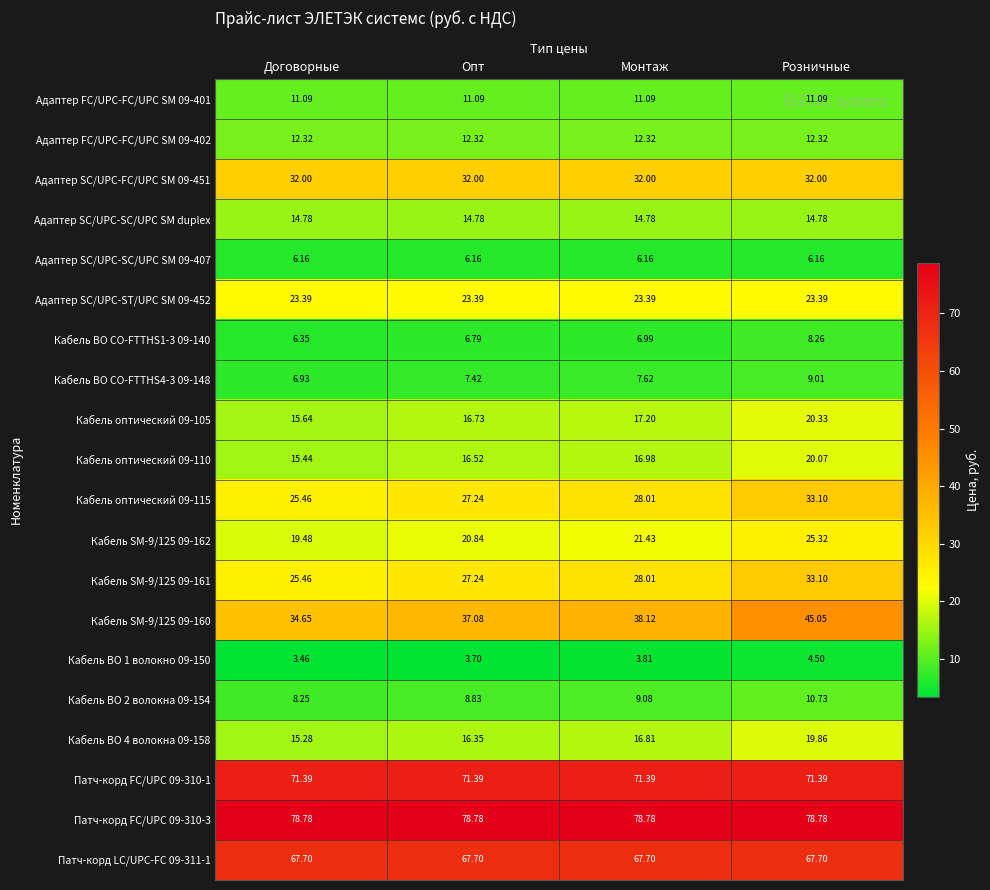

Rank the categories by Кабель SM-9/125 09-161 value from highest to lowest.

Розничные, Монтаж, Опт, Договорные